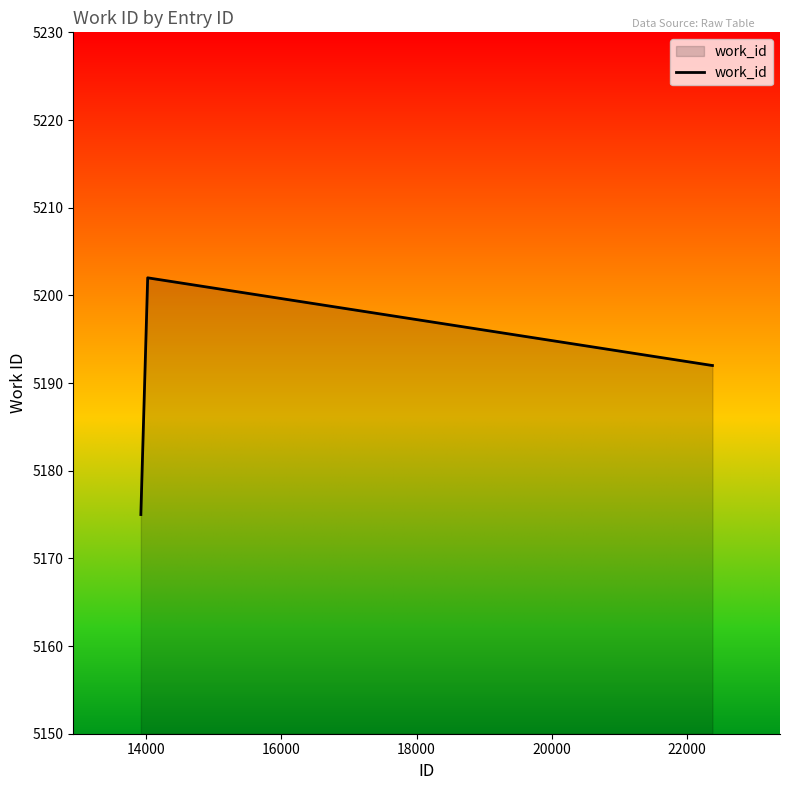

What is the difference between the maximum and minimum values?

27